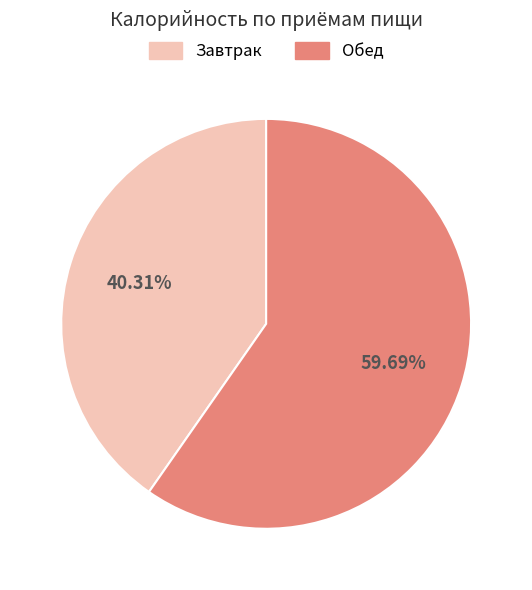

To the nearest percent, what is the difference between the largest and smallest slice percentages?

19%